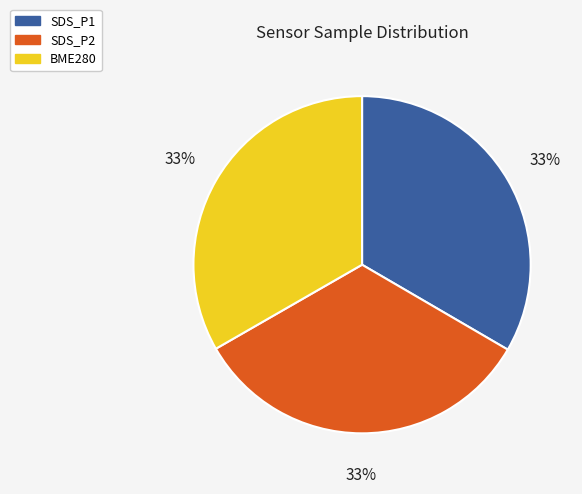

Is there a majority slice in this chart?

No